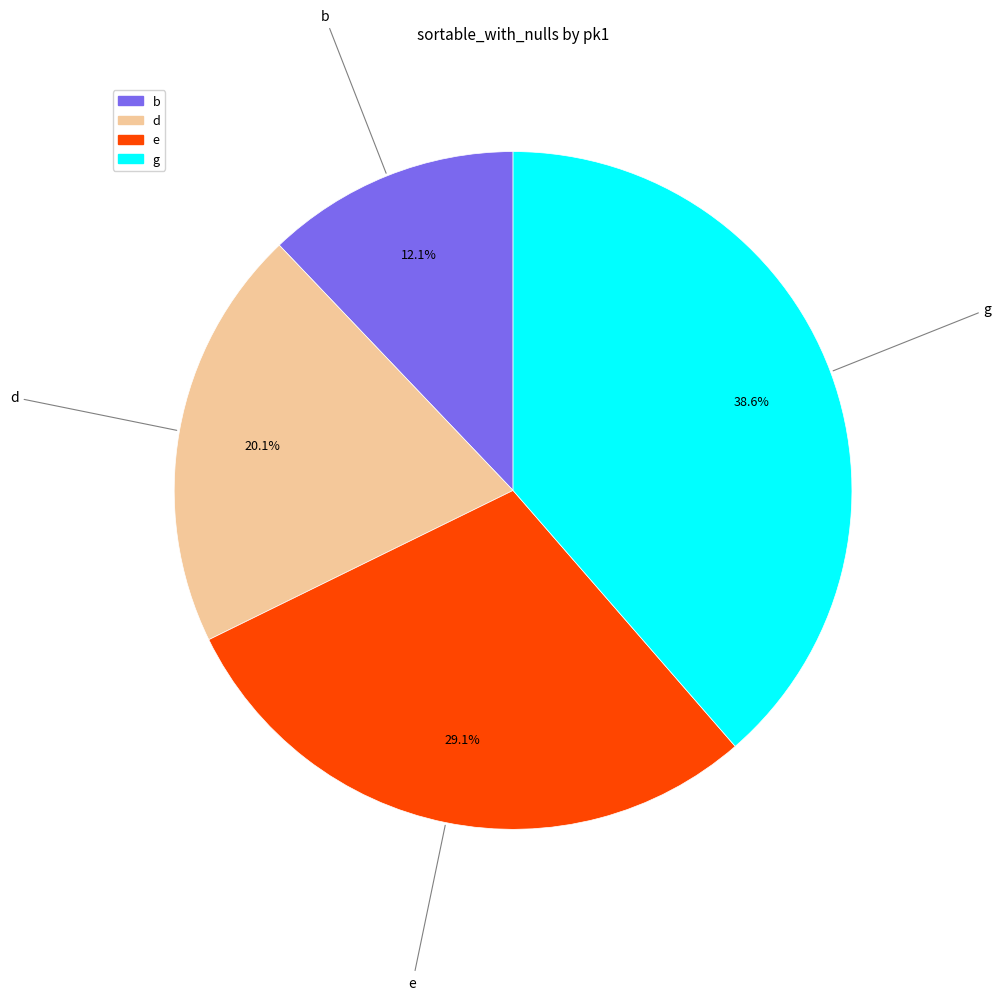

What is the smallest slice in the pie chart?

b